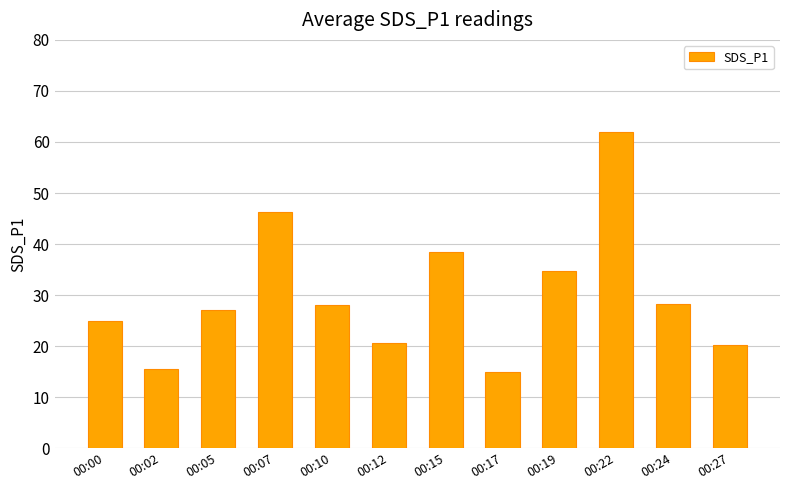

The chart shows a value of 24.9 at 00:00. True or false?

True